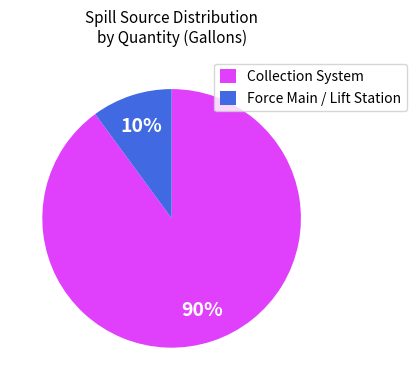

What percentage is the Collection System slice, to the nearest percent?

90%